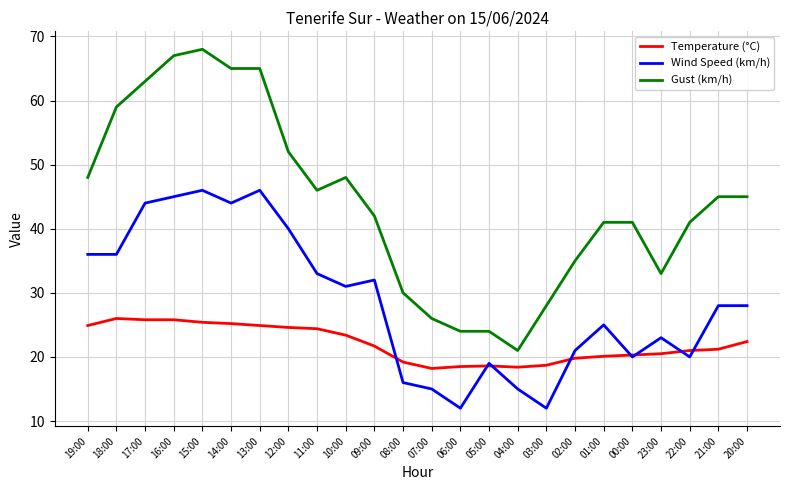

What position from the left is 03:00?

17